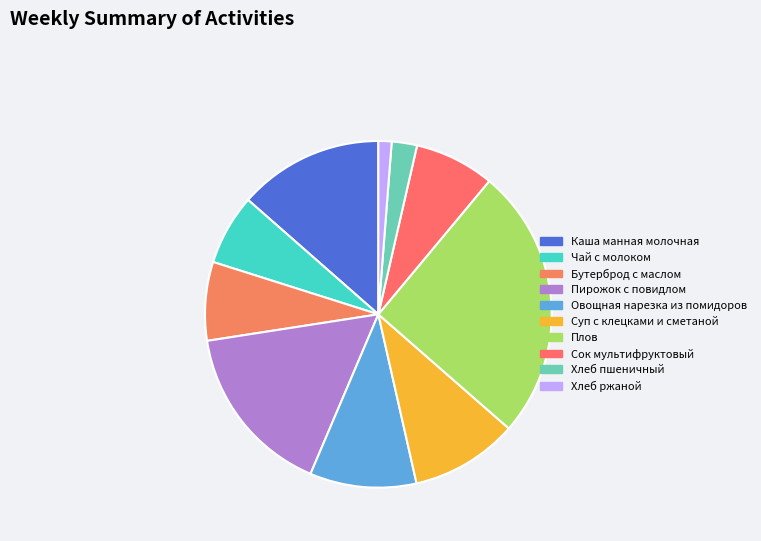

What is the total percentage of Сок мультифруктовый and Суп с клецками и сметаной?

17.5%